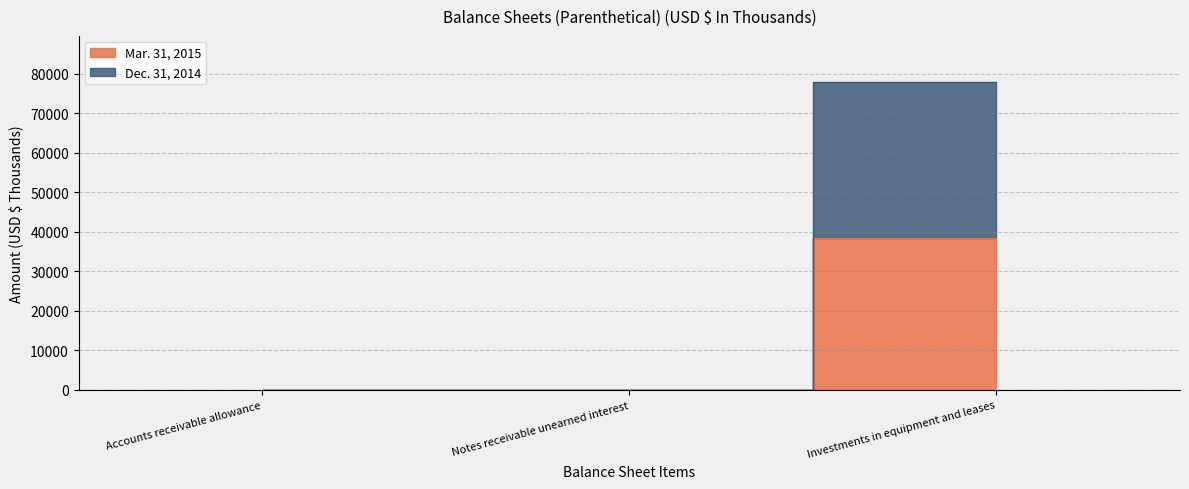

What is the difference between the maximum and minimum values in the Mar. 31, 2015 series?

38426